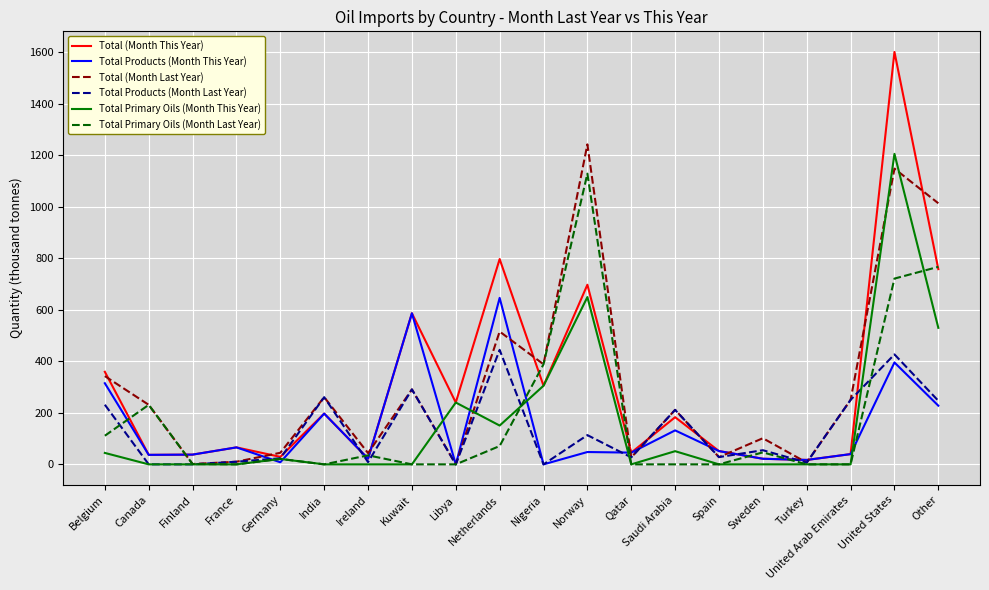

Which label corresponds to the largest value in the chart?

United States